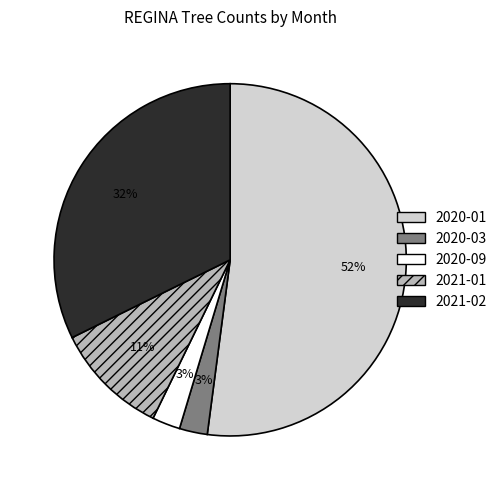

Does 2020-03 represent more than half of the total?

No